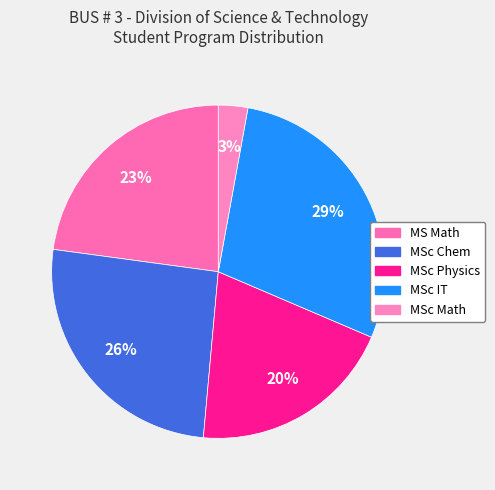

What percentage do MSc Chem and MSc IT together represent?

54.3%